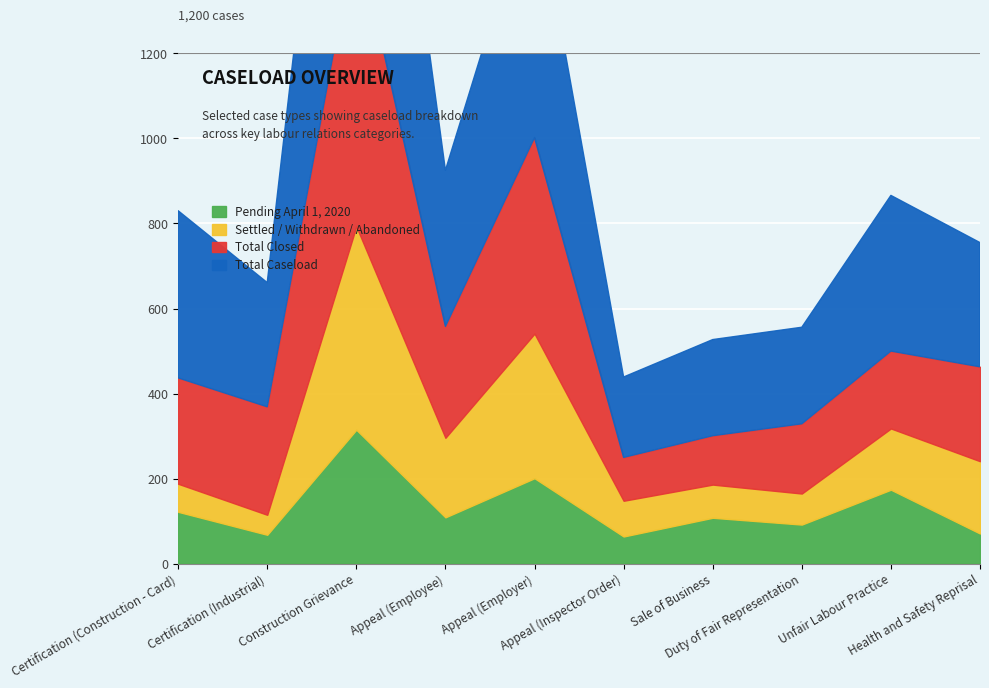

True or false: Pending April 1, 2020 and Total Closed cross at least once.

False